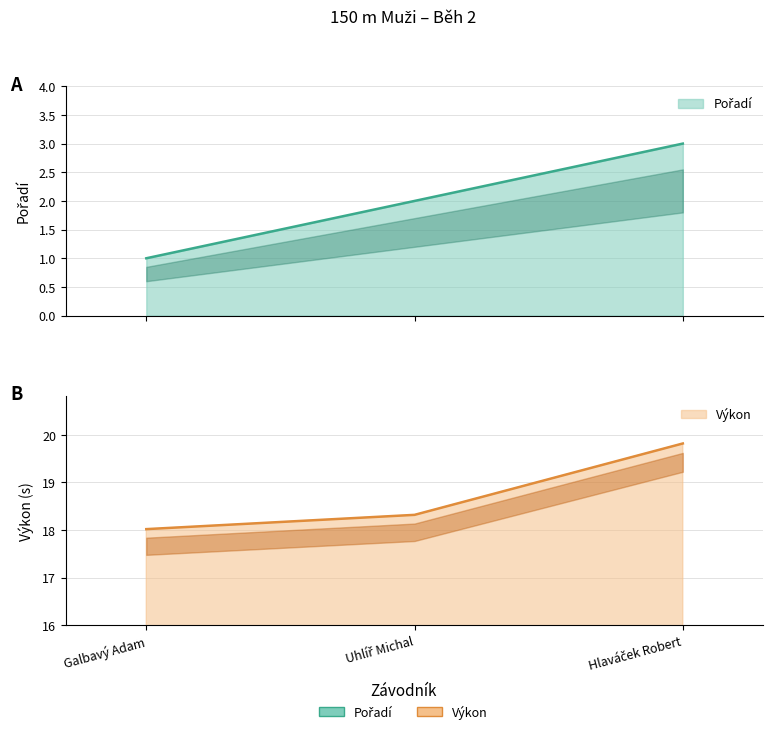

List the series in order of their peak value, highest first.

Výkon, Pořadí